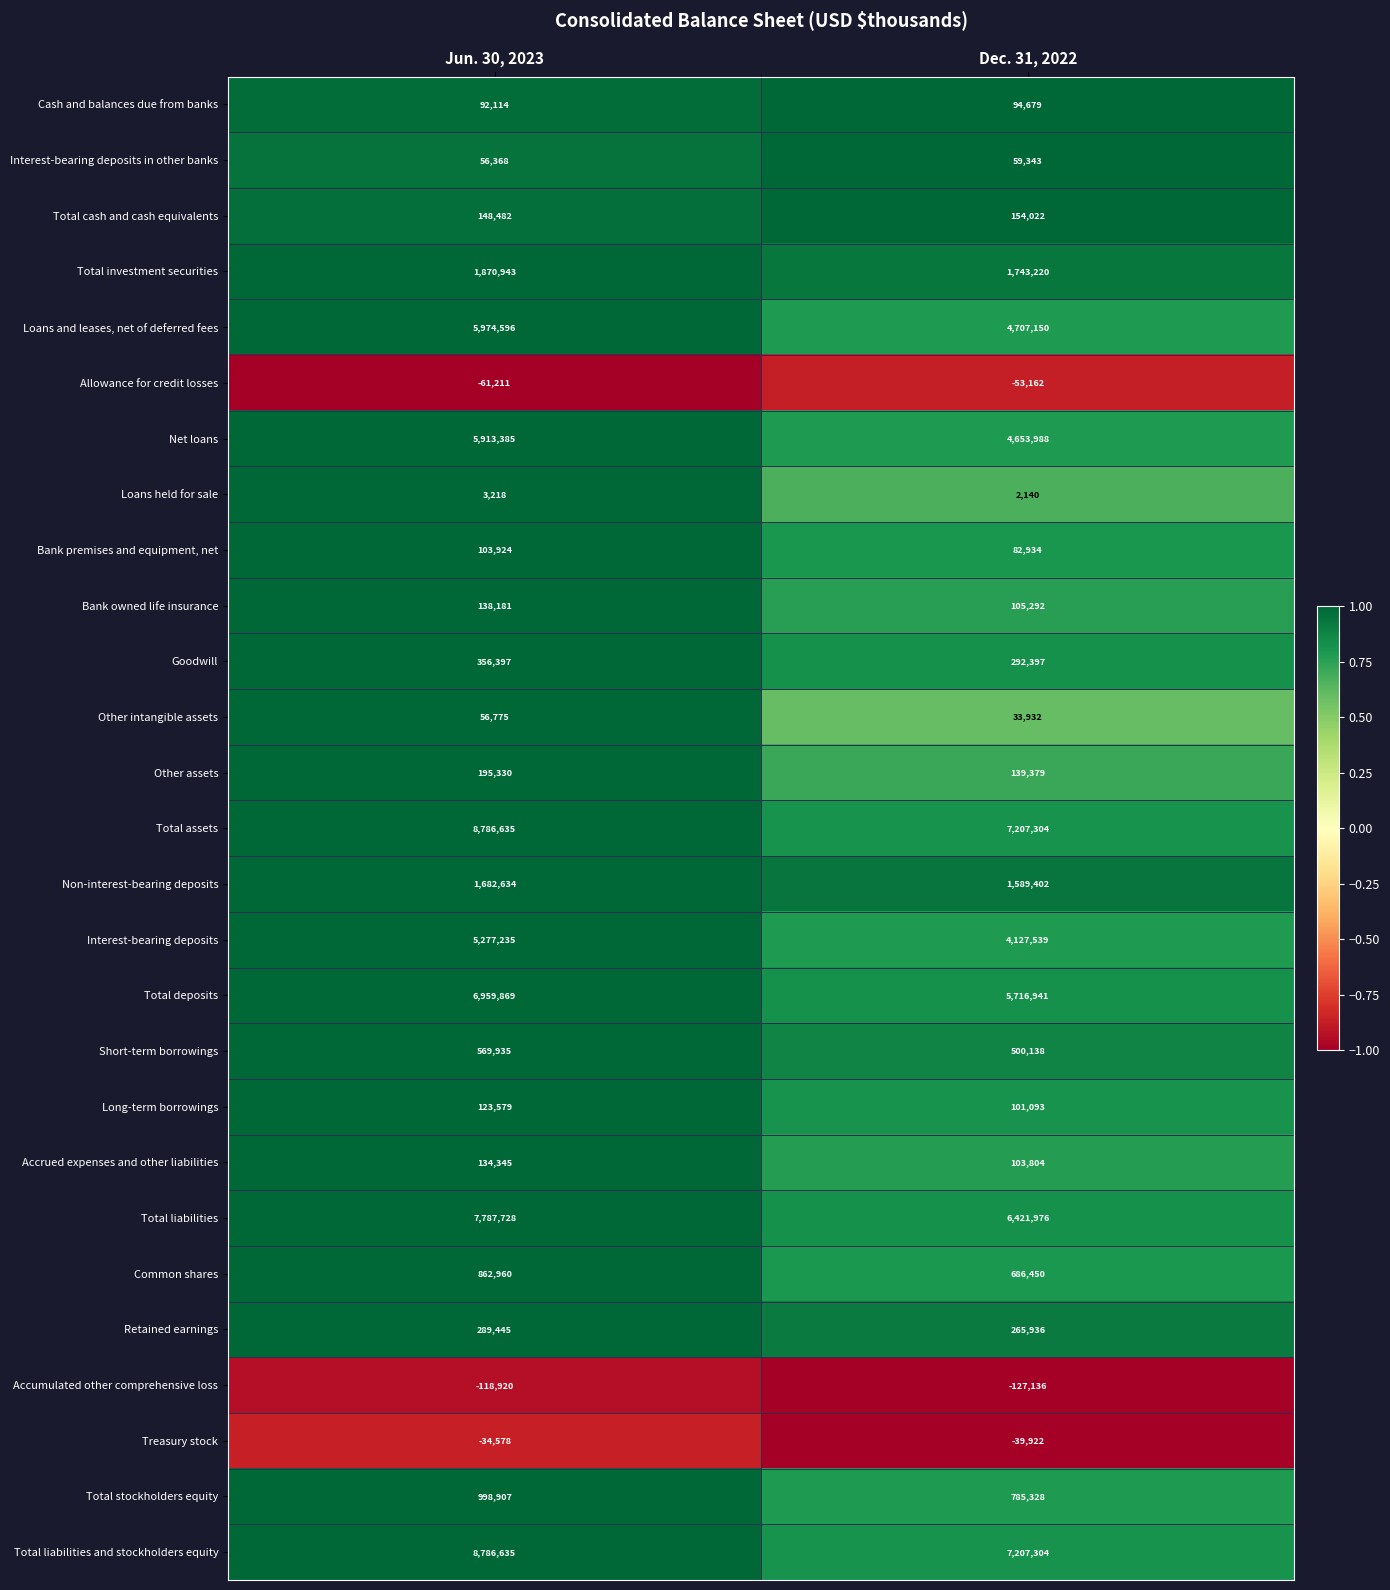

At which category is the sum across all series the highest?

Jun. 30, 2023